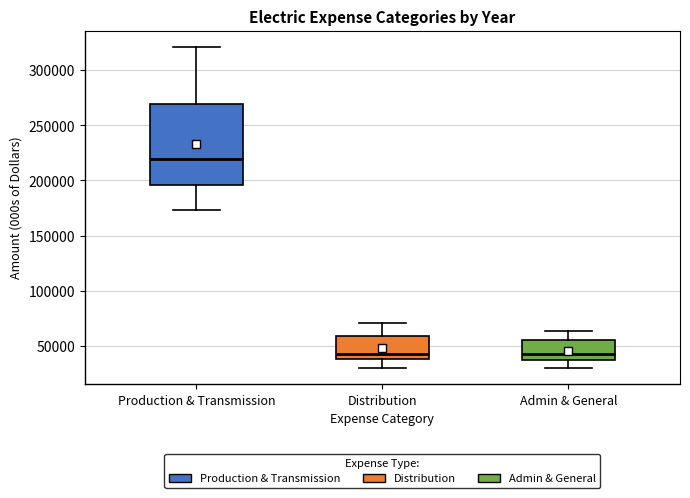

Which box is the tallest, from its lower edge to its upper edge?

Production & Transmission